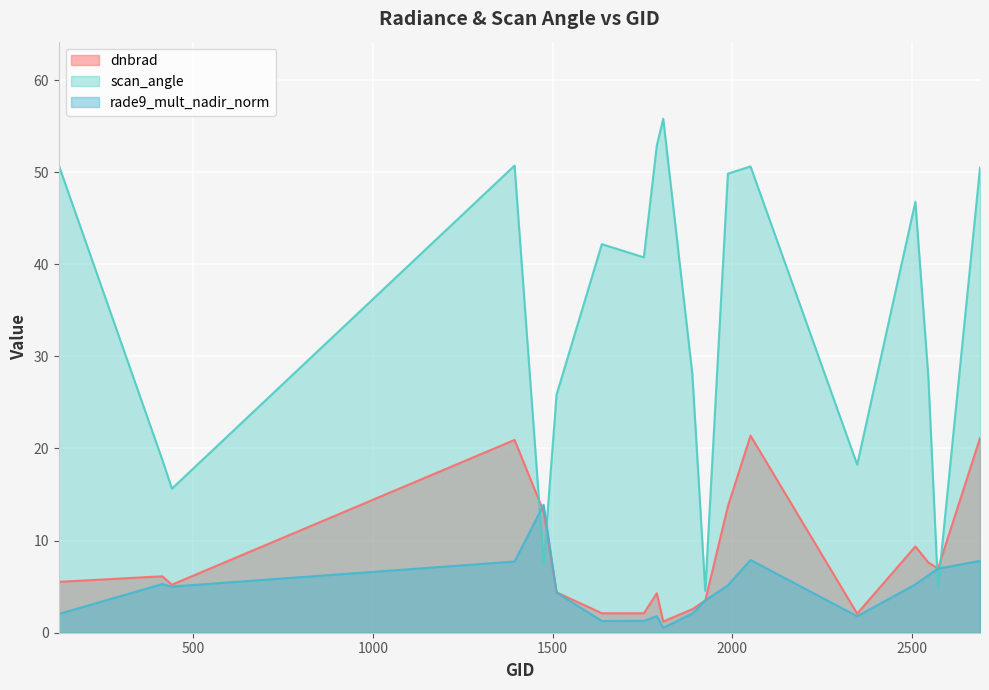

What is the difference between the second highest and minimum values in the dnbrad series?

19.9